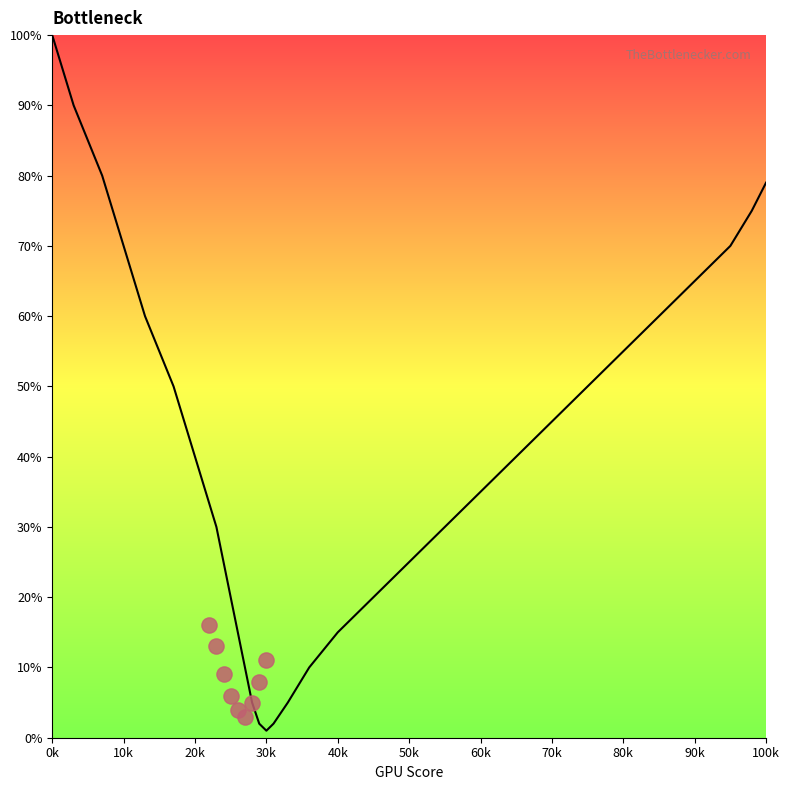

Between 24 and 20k, which is larger?

20k